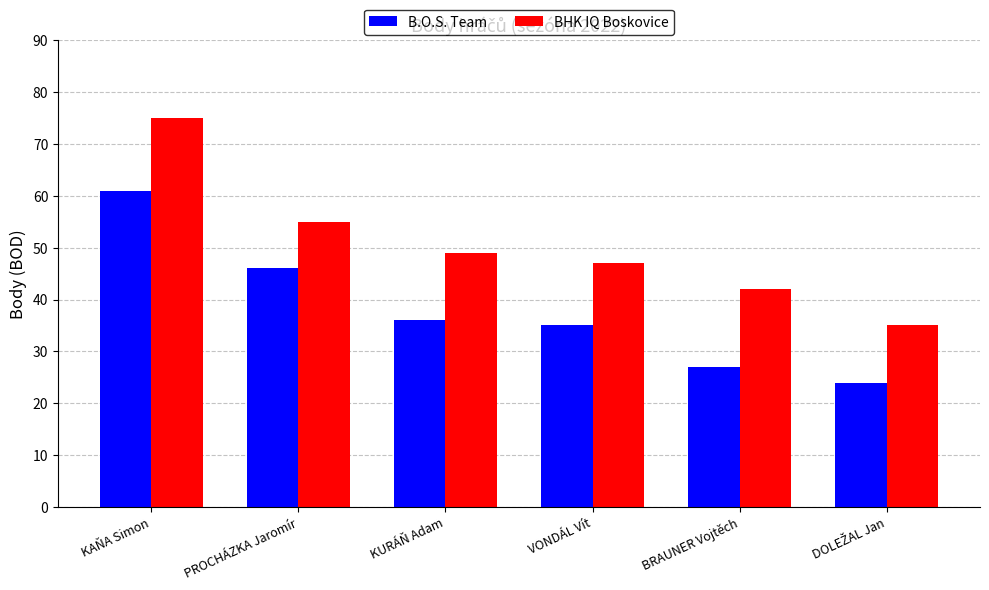

Reading left to right, transcribe all the data shown in this chart.

B.O.S. Team: 61	46	36	35	27	24
BHK IQ Boskovice: 75	55	49	47	42	35